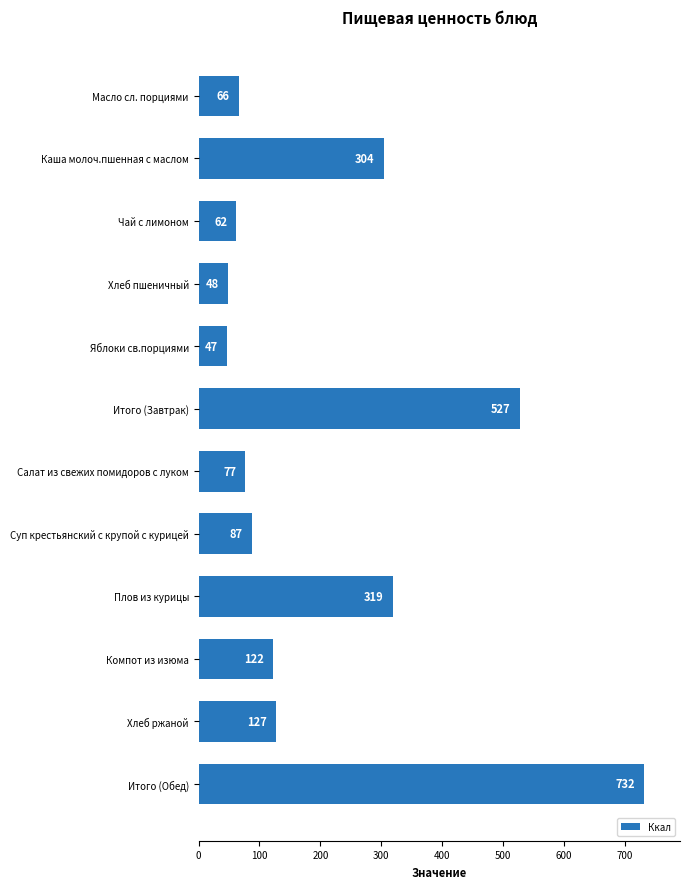

At which label is the value closest to 389?

Плов из курицы